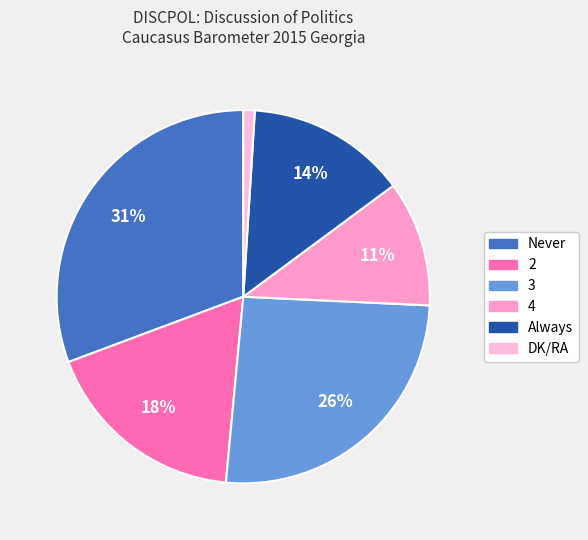

Rank the categories by value from highest to lowest.

Never, 3, 2, Always, 4, DK/RA